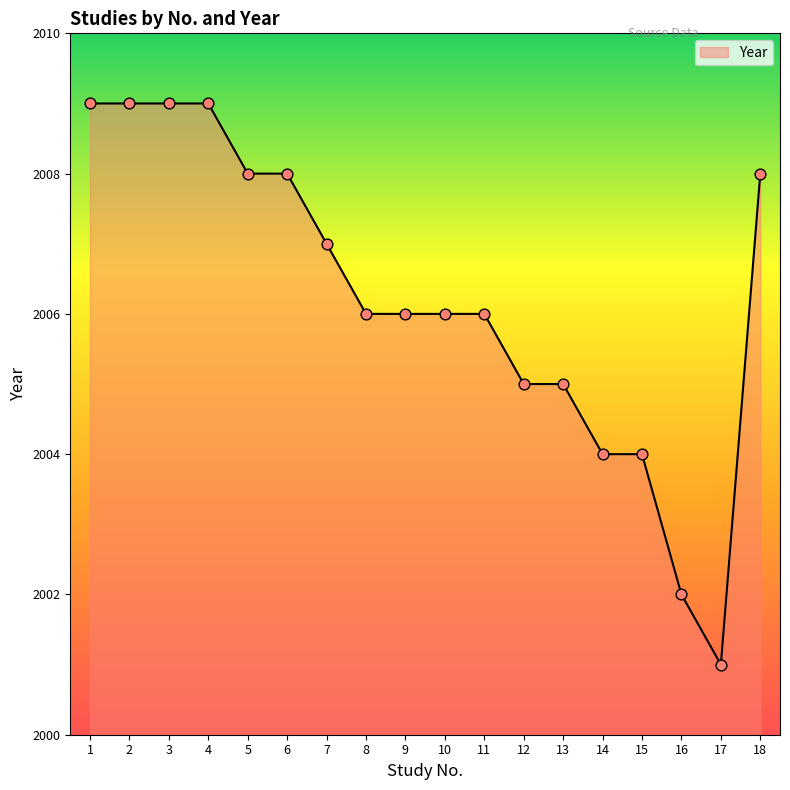

What is the change in value from 17 to 18?

+7